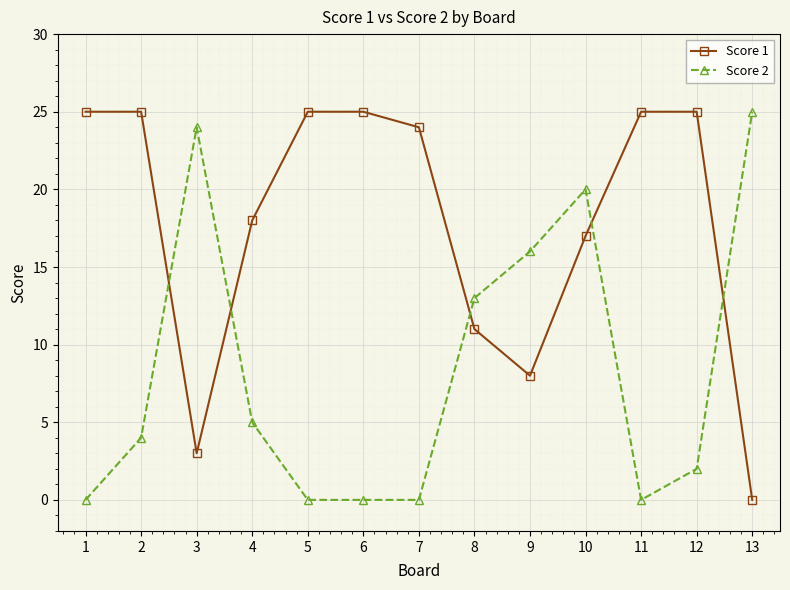

At which category is the sum across all series the highest?

10